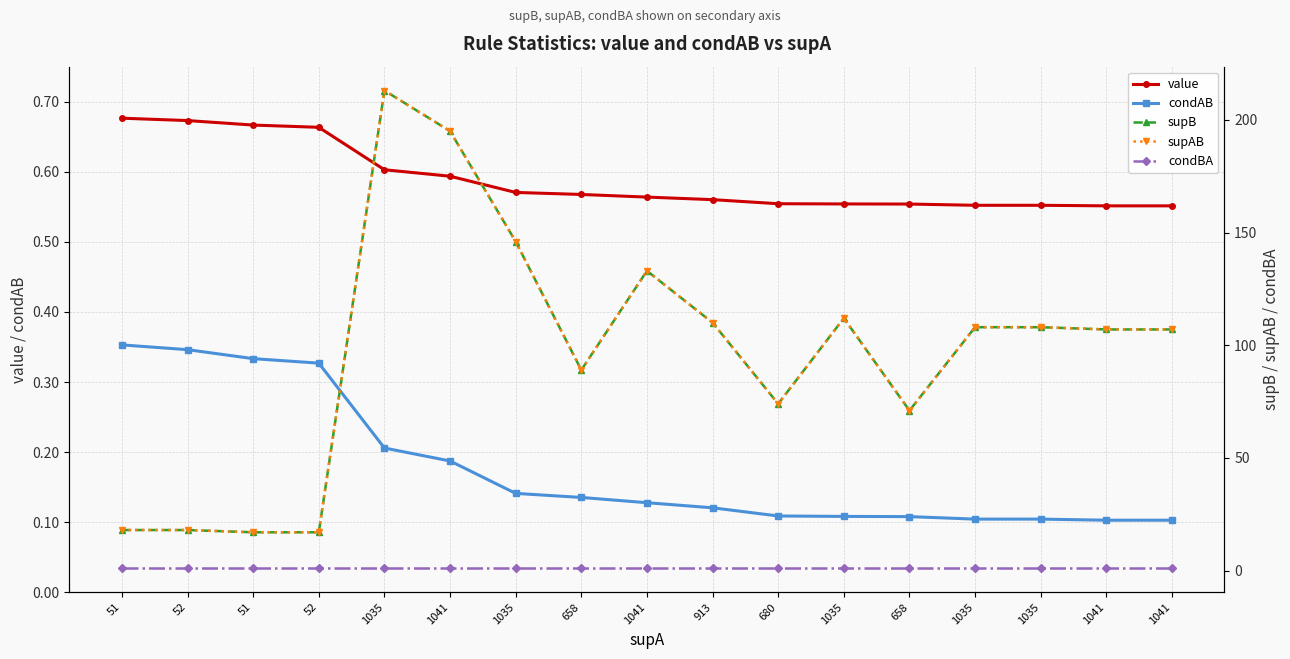

What is the difference between the maximum and second lowest values in the supAB series?

196.0